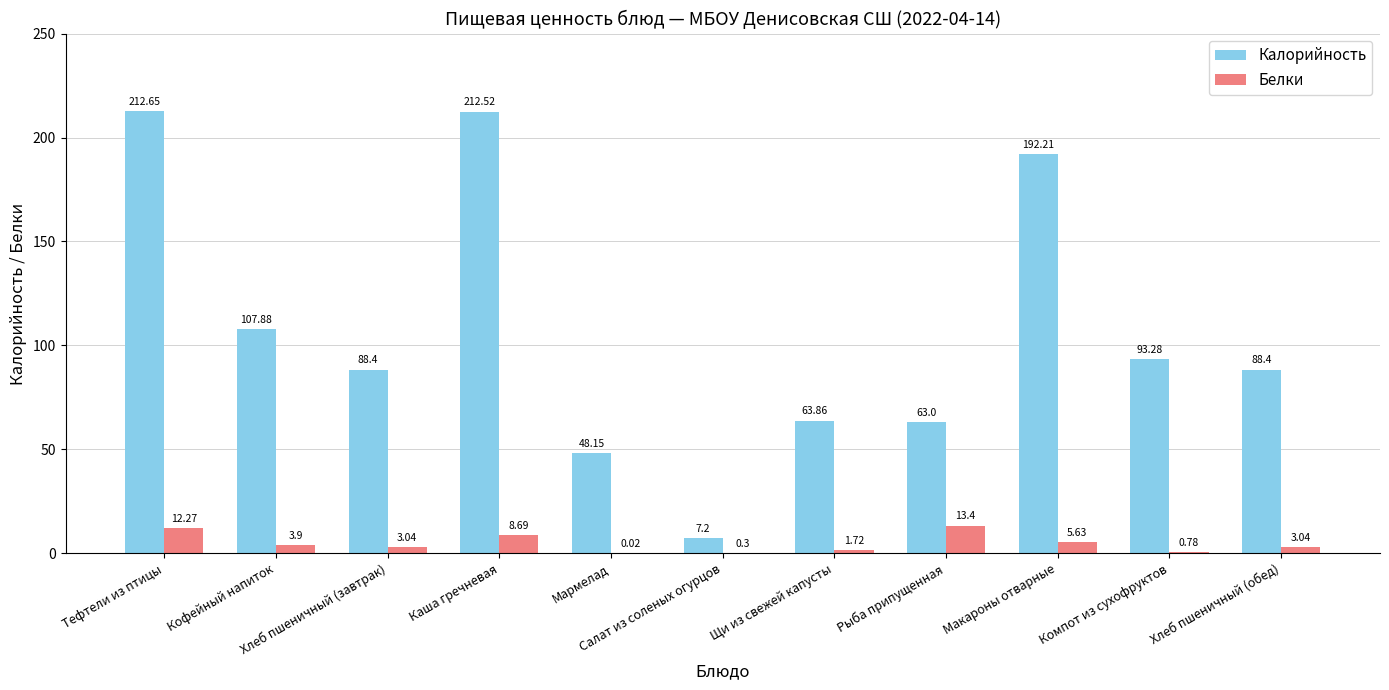

At which label is Калорийность closest to 109?

Кофейный напиток